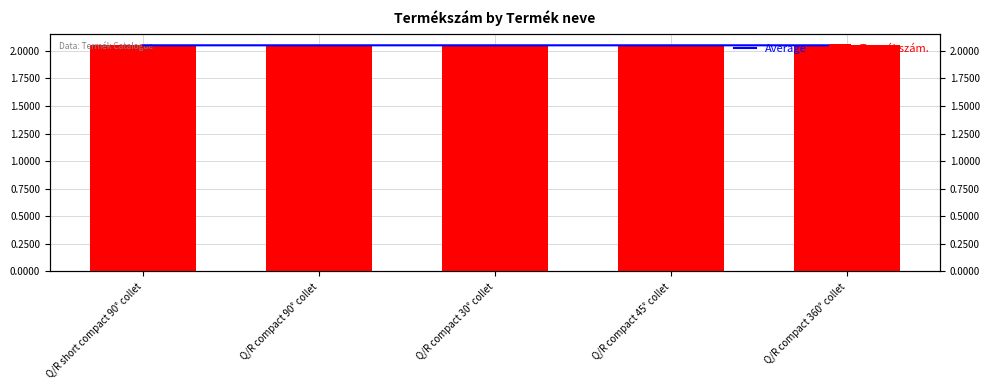

Rank the series by their average value, from lowest to highest.

Termékszám., Average